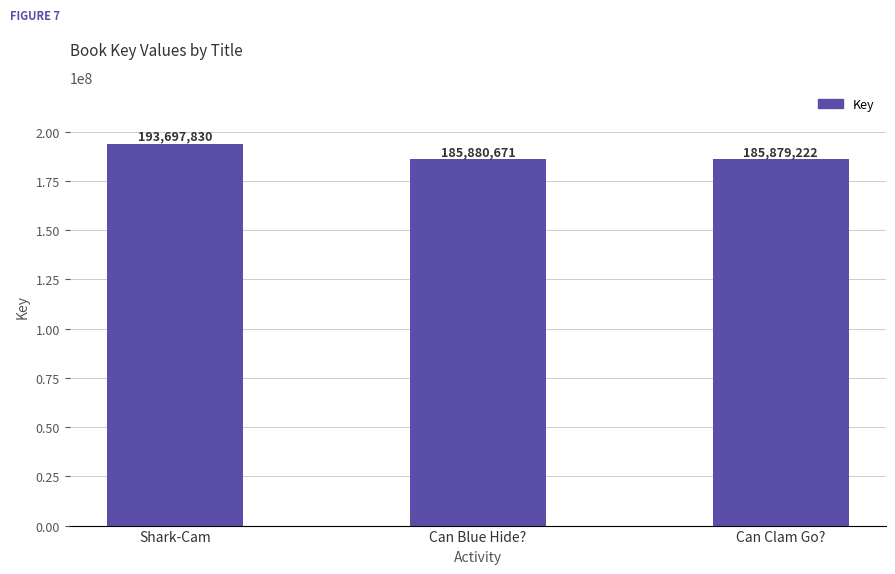

What is the greatest value displayed?

193697830